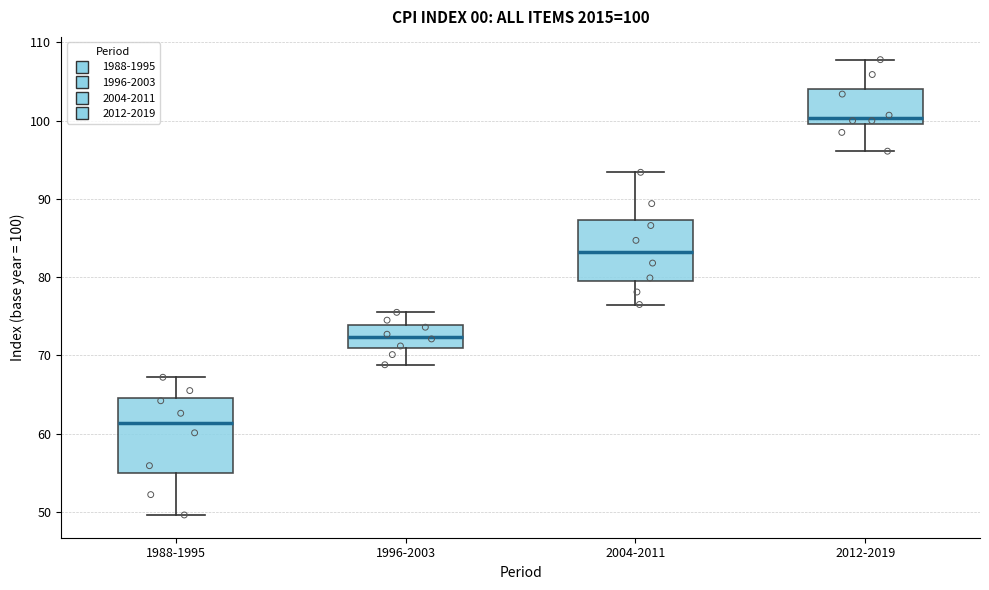

Comparing the boxes themselves (not the whiskers), which one is the tallest?

1988-1995